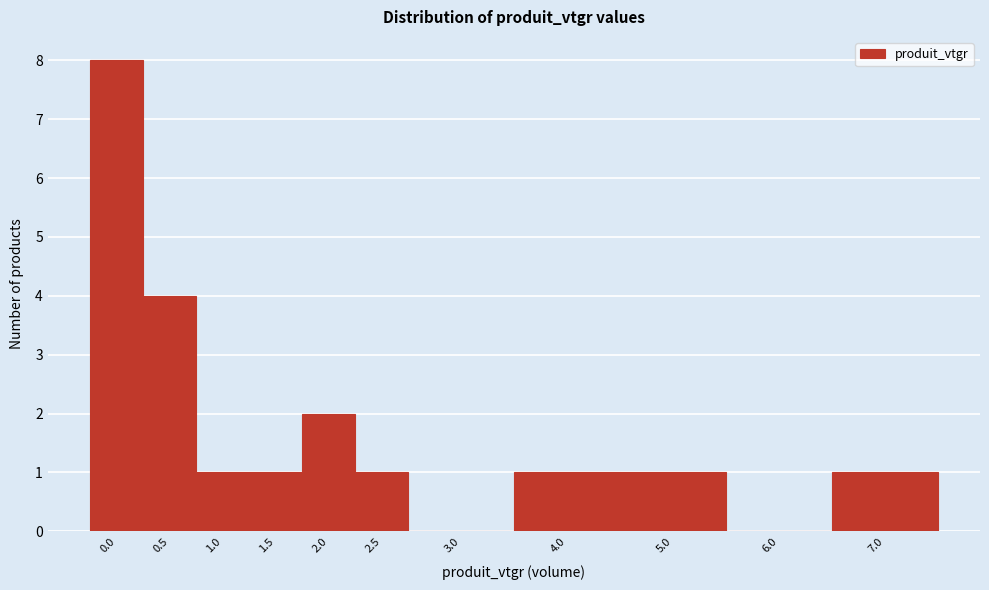

Reading left to right, what are all the values shown in this chart?

0.0=8	0.5=4	1.0=1	1.5=1	2.0=2	2.5=1	3.0=0	4.0=1	5.0=1	6.0=0	7.0=1